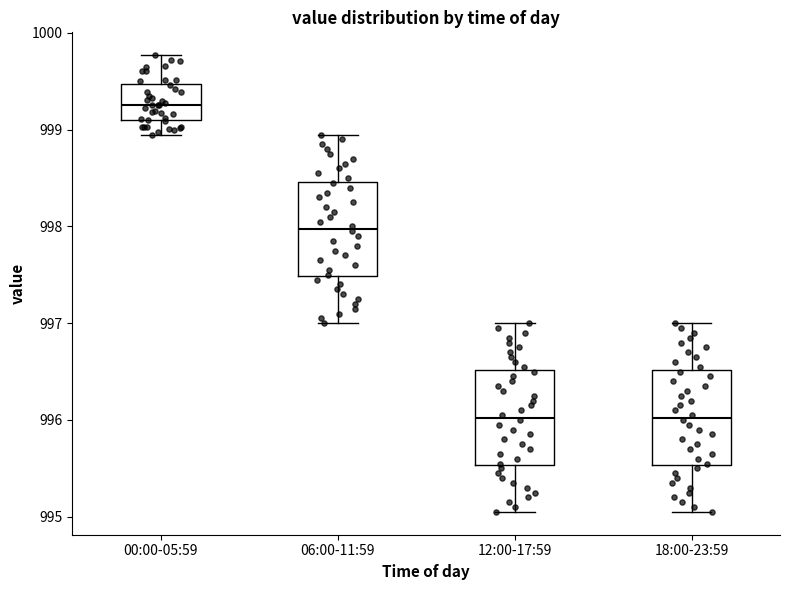

Reading left to right, transcribe this box plot: for each box, give where its median line is, the range the box spans, and where its two whiskers end, as read against the y-axis. The values are not printed on the chart, so give them approximately, as read against the axis.

00:00-05:59: median 999.3, box 999.1 to 999.5, whiskers 999.0 to 999.8
06:00-11:59: median 998.0, box 997.5 to 998.5, whiskers 997.0 to 999.0
12:00-17:59: median 996.0, box 995.5 to 996.5, whiskers 995.1 to 997.0
18:00-23:59: median 996.0, box 995.5 to 996.5, whiskers 995.1 to 997.0